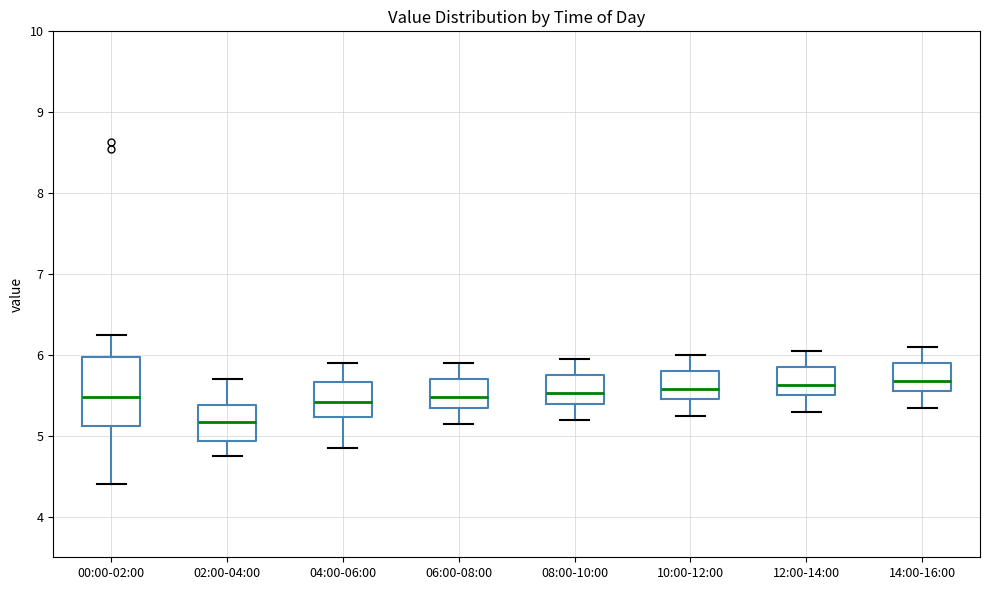

Comparing the boxes themselves (not the whiskers), which one is the tallest?

00:00-02:00